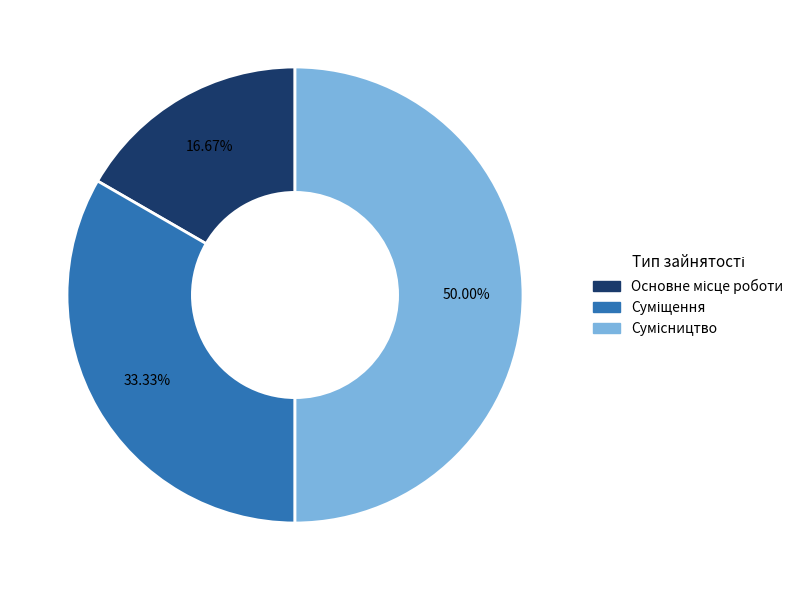

Which category has the smallest portion of the pie?

Основне місце роботи